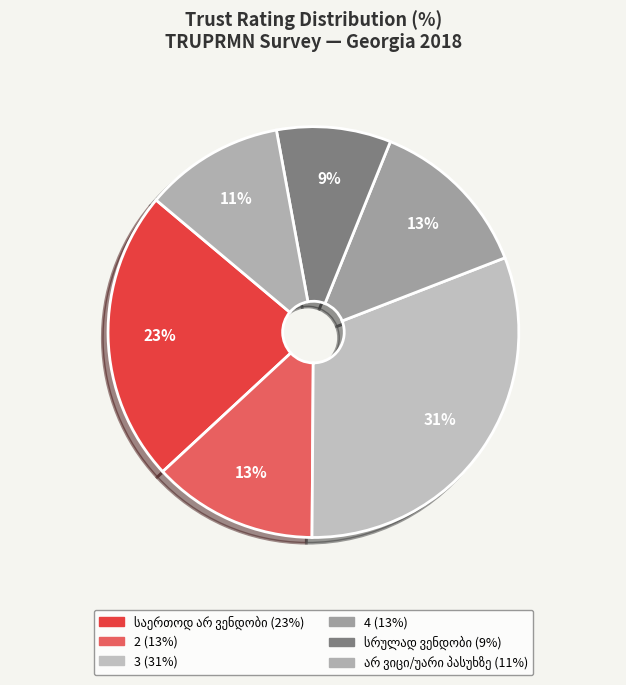

How many segments does this pie chart have?

6